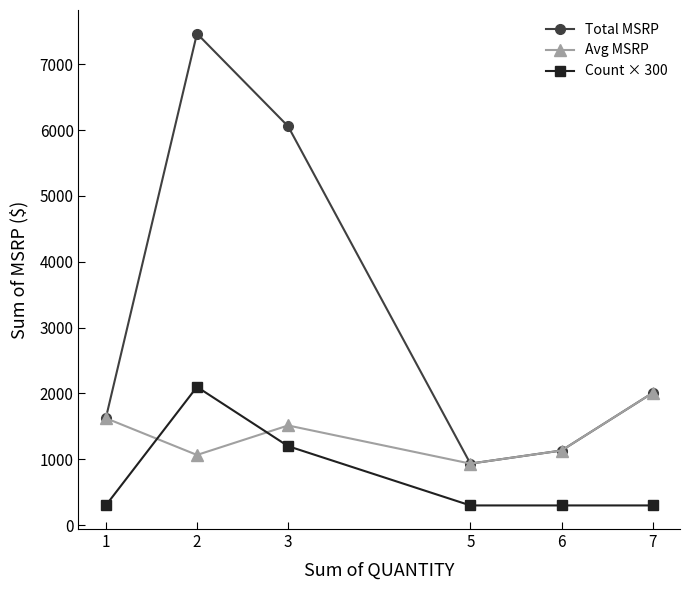

How many data points does each series have?

6